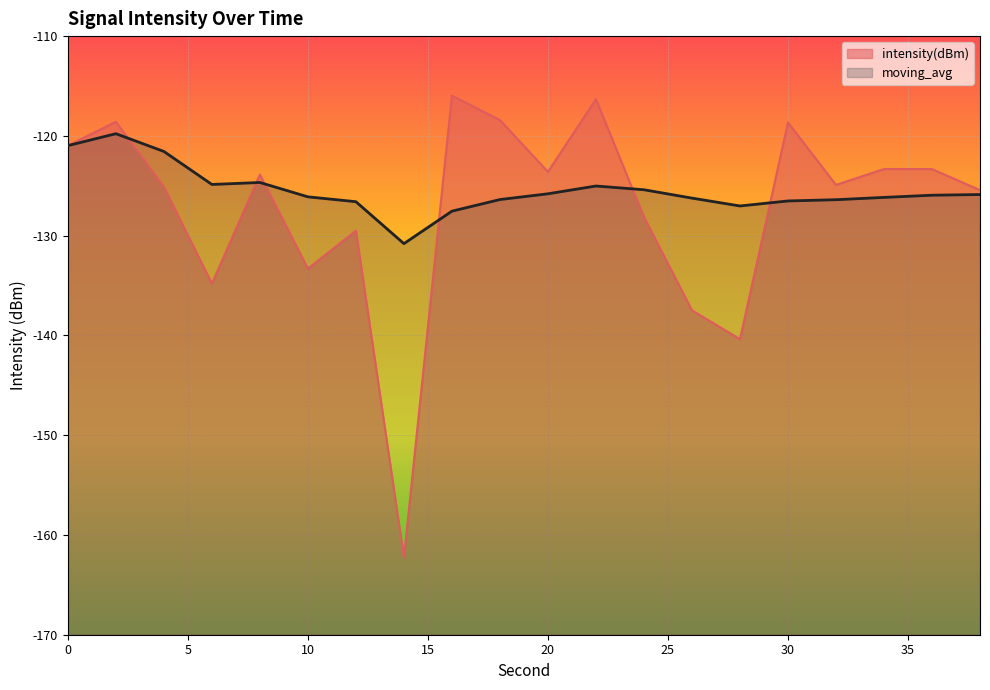

What is the total value across all series at 28?

-267.4